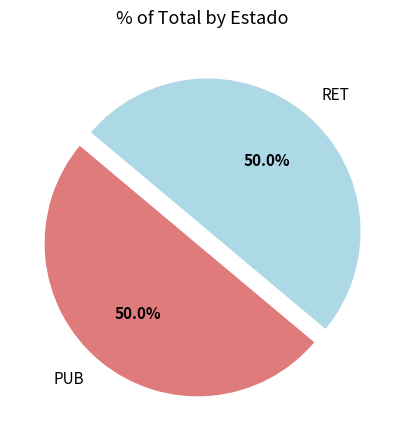

True or false: RET accounts for 60% of the total.

False